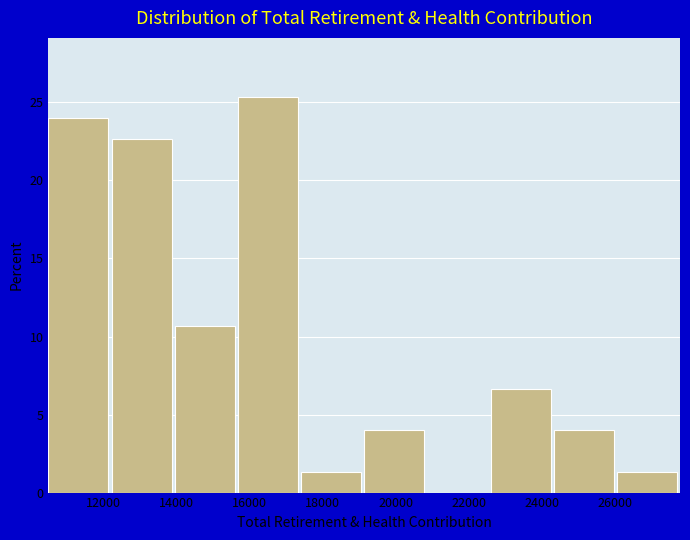

How tall is the bar that spans 22600 to 24400 on the x-axis? Neither the bar edges nor the heights are printed on the chart, so give them approximately, as read against the axes.

6.5